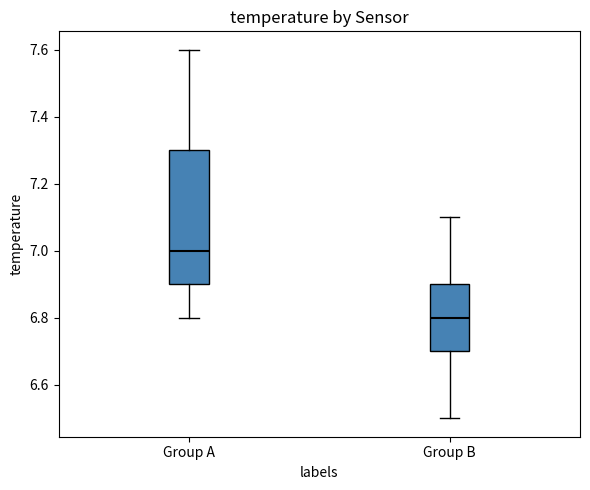

Reading left to right, read every box against the y-axis: the position of its median line, the range the box covers, and the ends of its whiskers. The values are not printed on the chart, so give them approximately, as read against the axis.

Group A: median 7.0, box 6.9 to 7.3, whiskers 6.8 to 7.6
Group B: median 6.8, box 6.7 to 6.9, whiskers 6.5 to 7.1